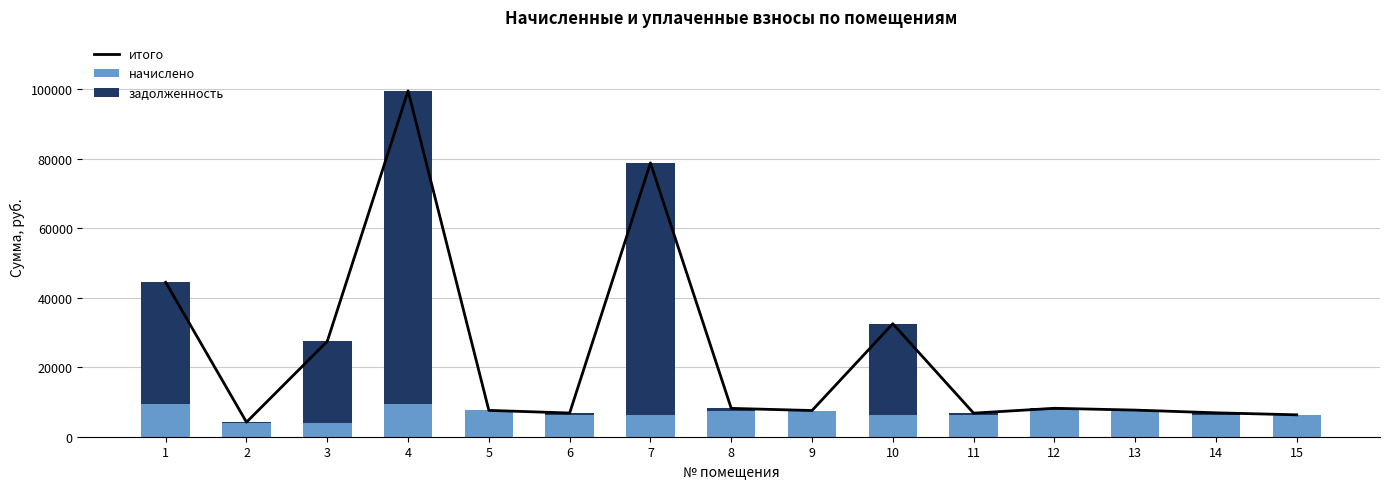

True or false: задолженность has a value of 43547.7 at 10.

False